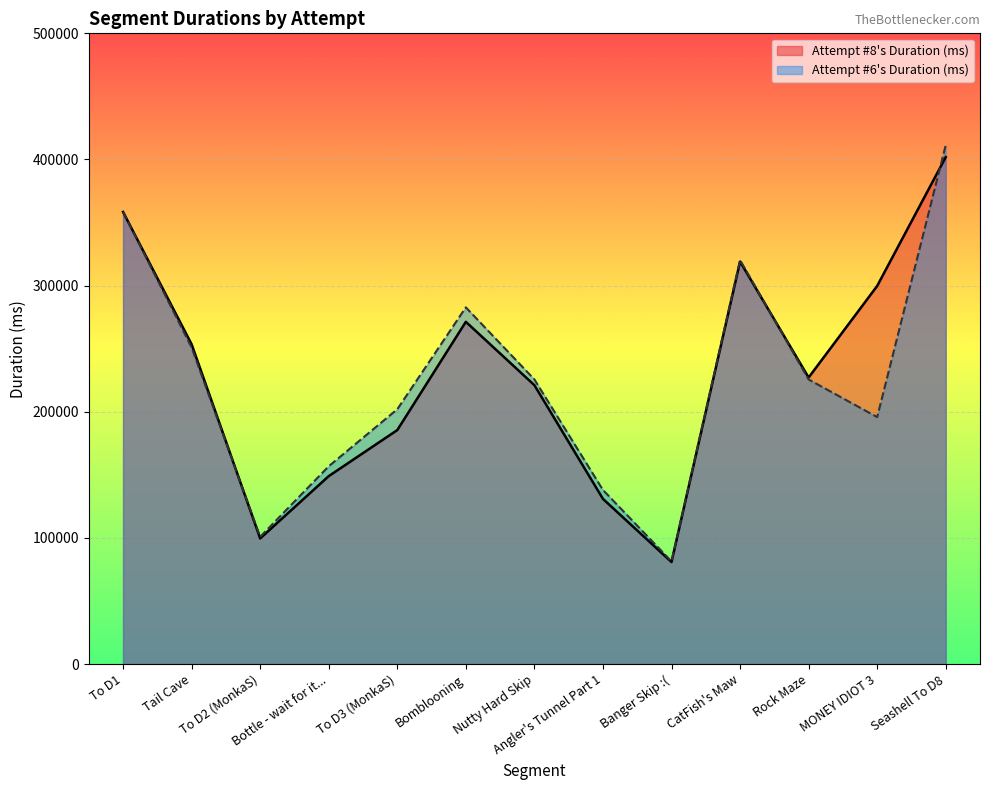

How many lines are shown in the chart?

2